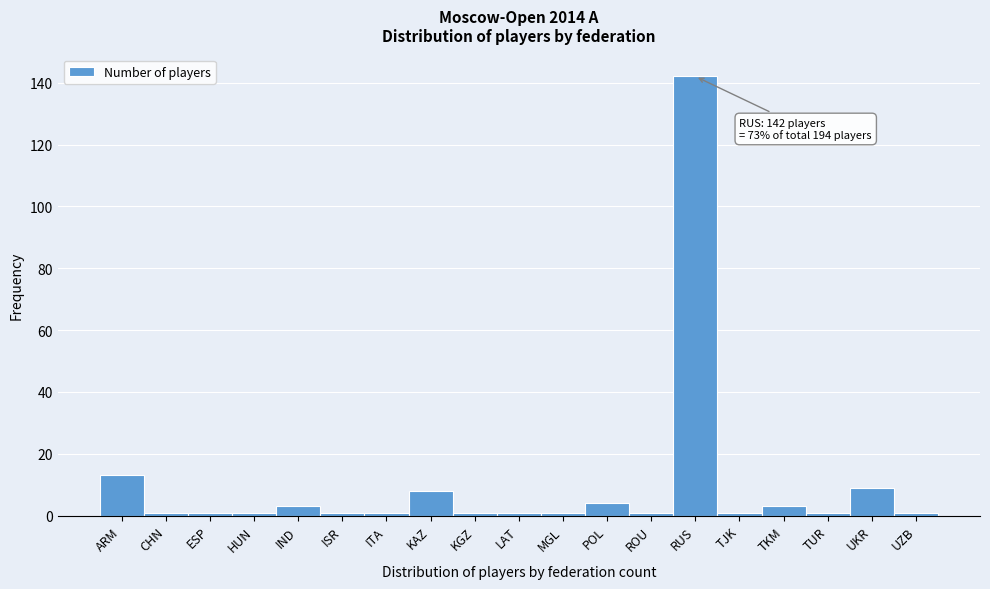

Reading left to right, what are all the values shown in this chart?

ARM=13	CHN=1	ESP=1	HUN=1	IND=3	ISR=1	ITA=1	KAZ=8	KGZ=1	LAT=1	MGL=1	POL=4	ROU=1	RUS=142	TJK=1	TKM=3	TUR=1	UKR=9	UZB=1